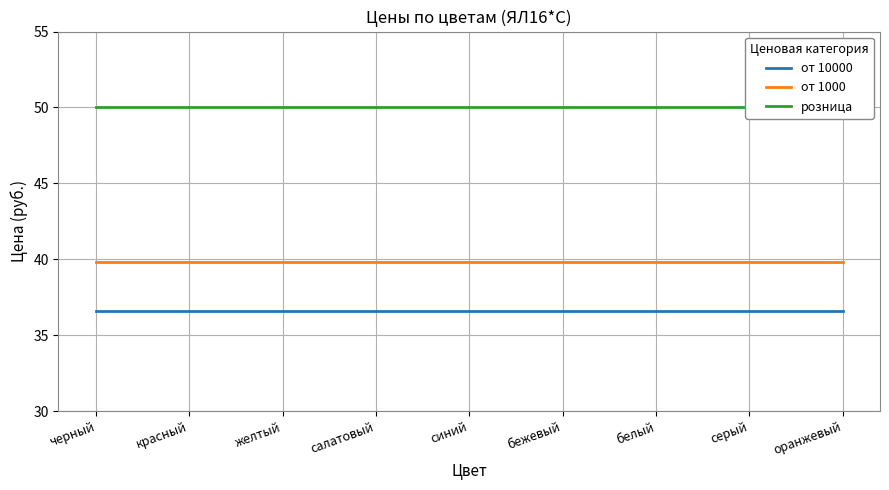

Reading right to left, list all the values displayed in this chart.

от 10000: оранжевый=36.6	серый=36.6	белый=36.6	бежевый=36.6	синий=36.6	салатовый=36.6	желтый=36.6	красный=36.6	черный=36.6
от 1000: оранжевый=39.8	серый=39.8	белый=39.8	бежевый=39.8	синий=39.8	салатовый=39.8	желтый=39.8	красный=39.8	черный=39.8
розница: оранжевый=50.0	серый=50.0	белый=50.0	бежевый=50.0	синий=50.0	салатовый=50.0	желтый=50.0	красный=50.0	черный=50.0